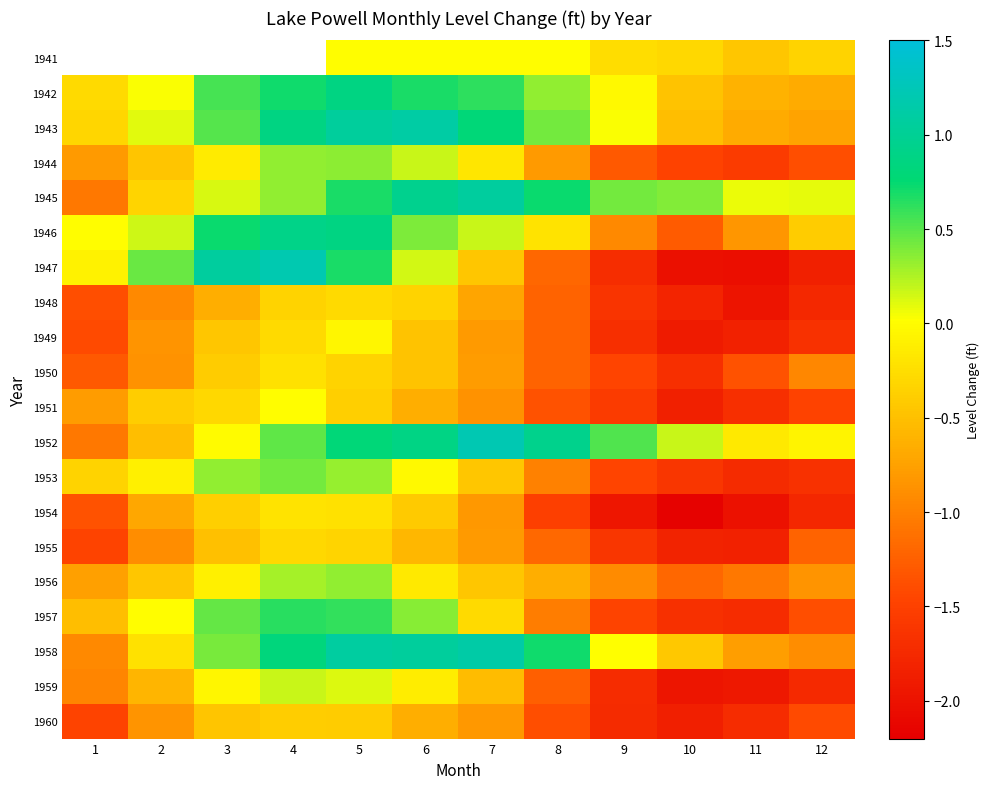

What is the average value of the 1943 series?

0.2